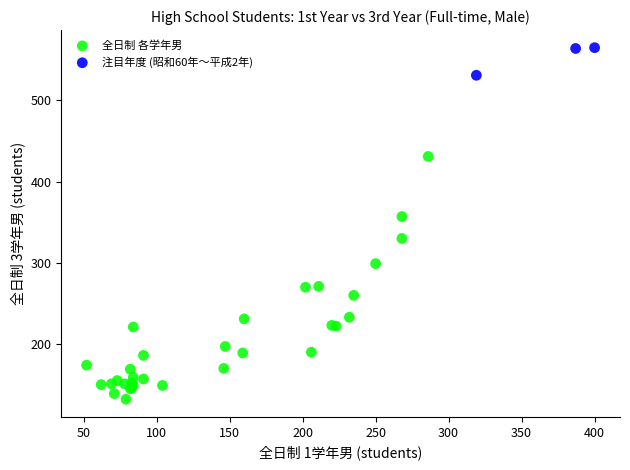

Which series contains the lowest Y value?

全日制 各学年男